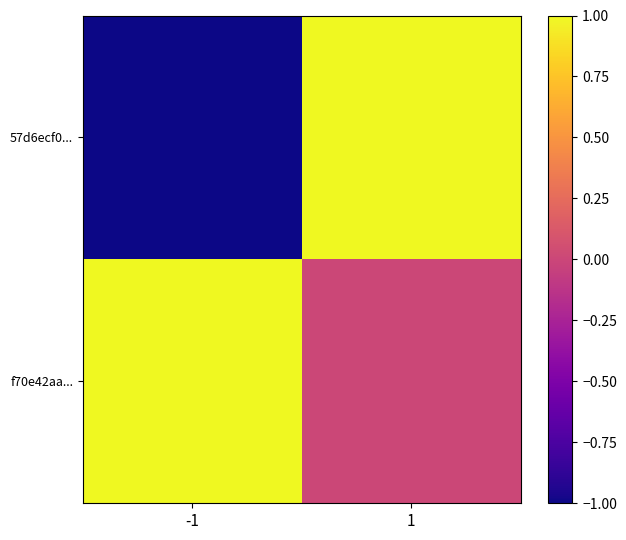

Rank the series at 1 from highest to lowest value.

57d6ecf0..., f70e42aa...